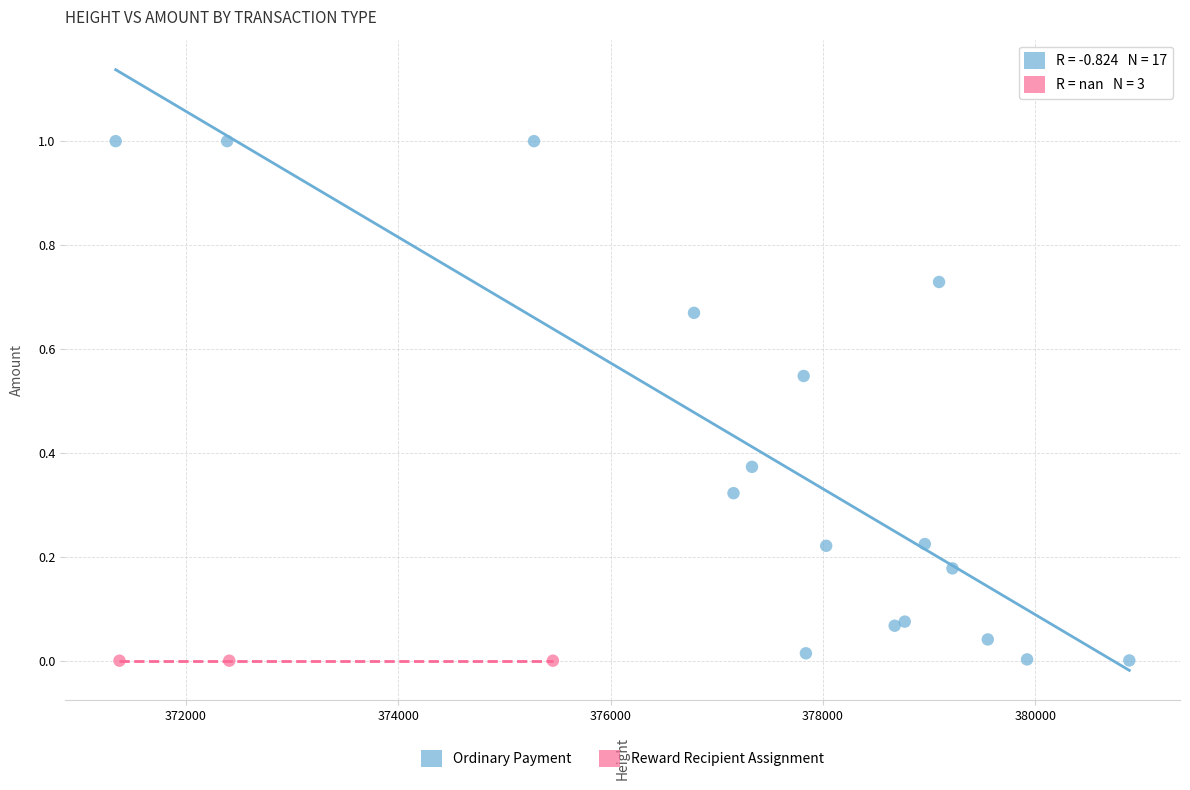

Which series reaches the maximum Y coordinate?

Ordinary Payment